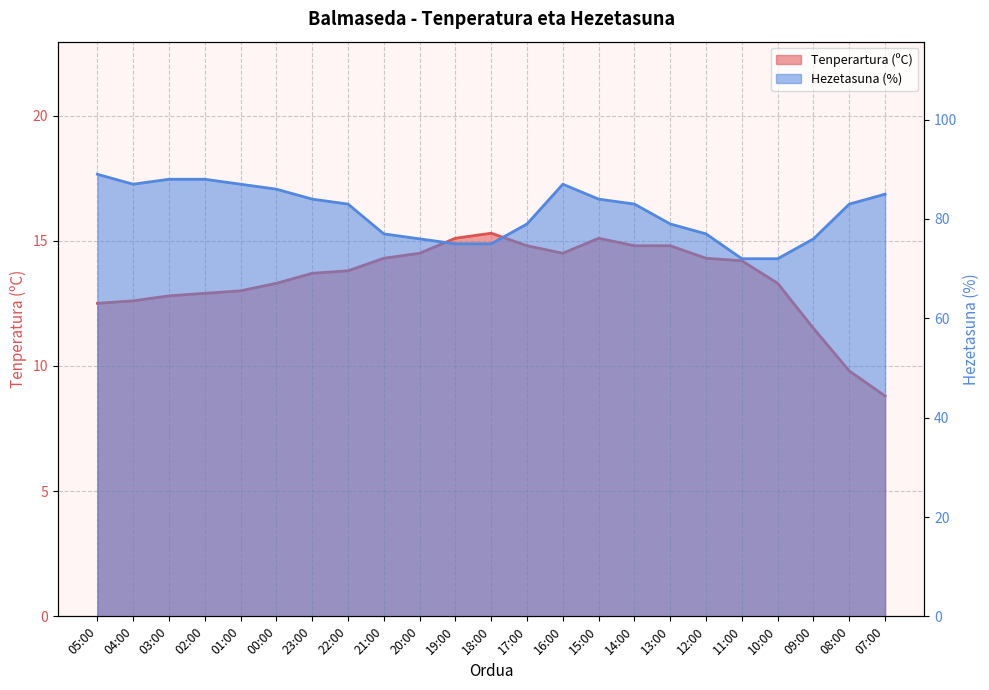

True or false: Hezetasuna (%) has more than 1 interior local peaks.

False